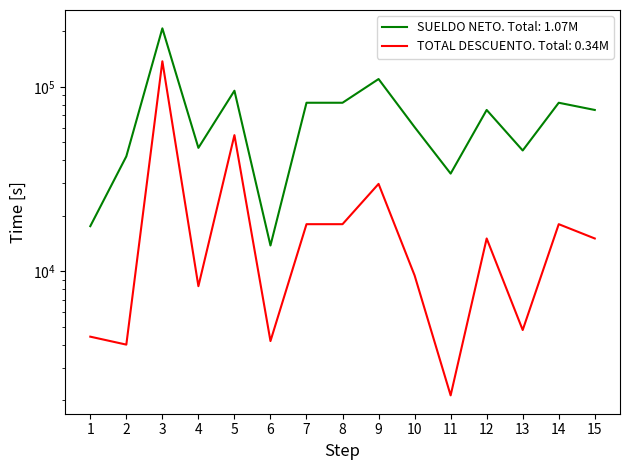

What is the greatest value displayed?

207458.2